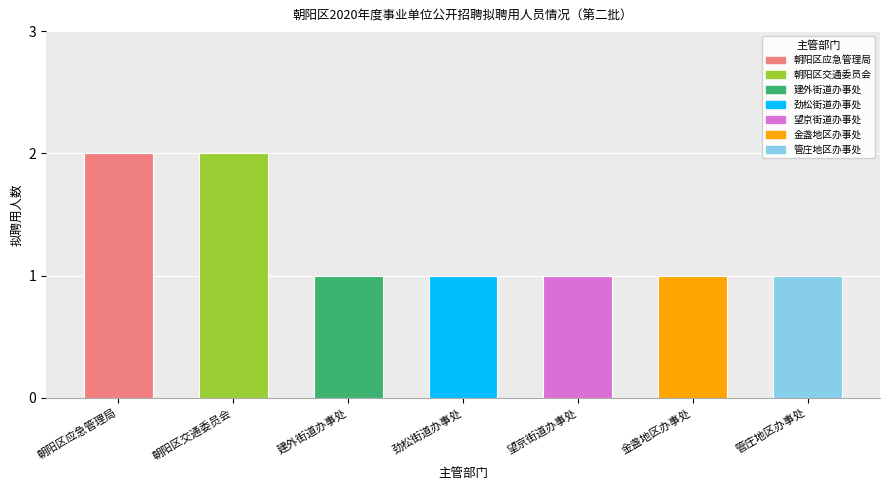

At which category does the chart reach its peak across all series?

朝阳区应急管理局